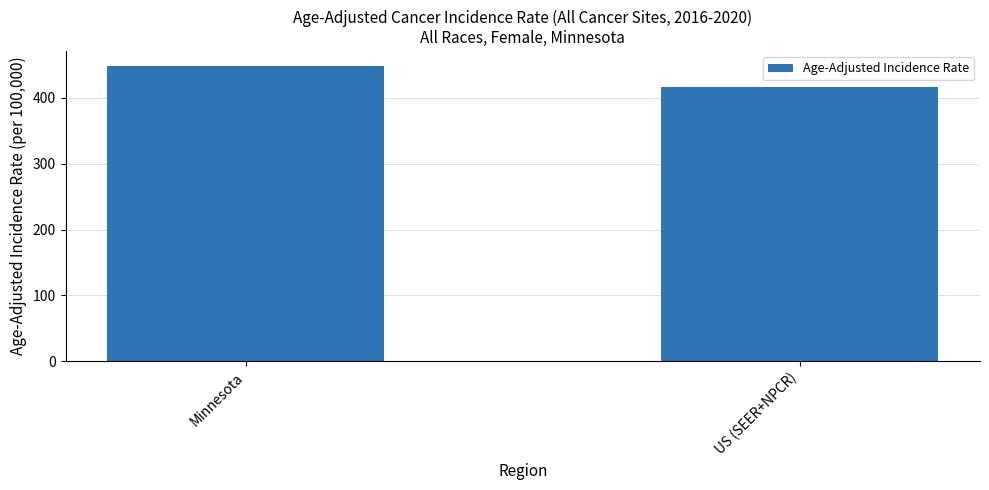

Which label corresponds to the smallest value in the chart?

US (SEER+NPCR)